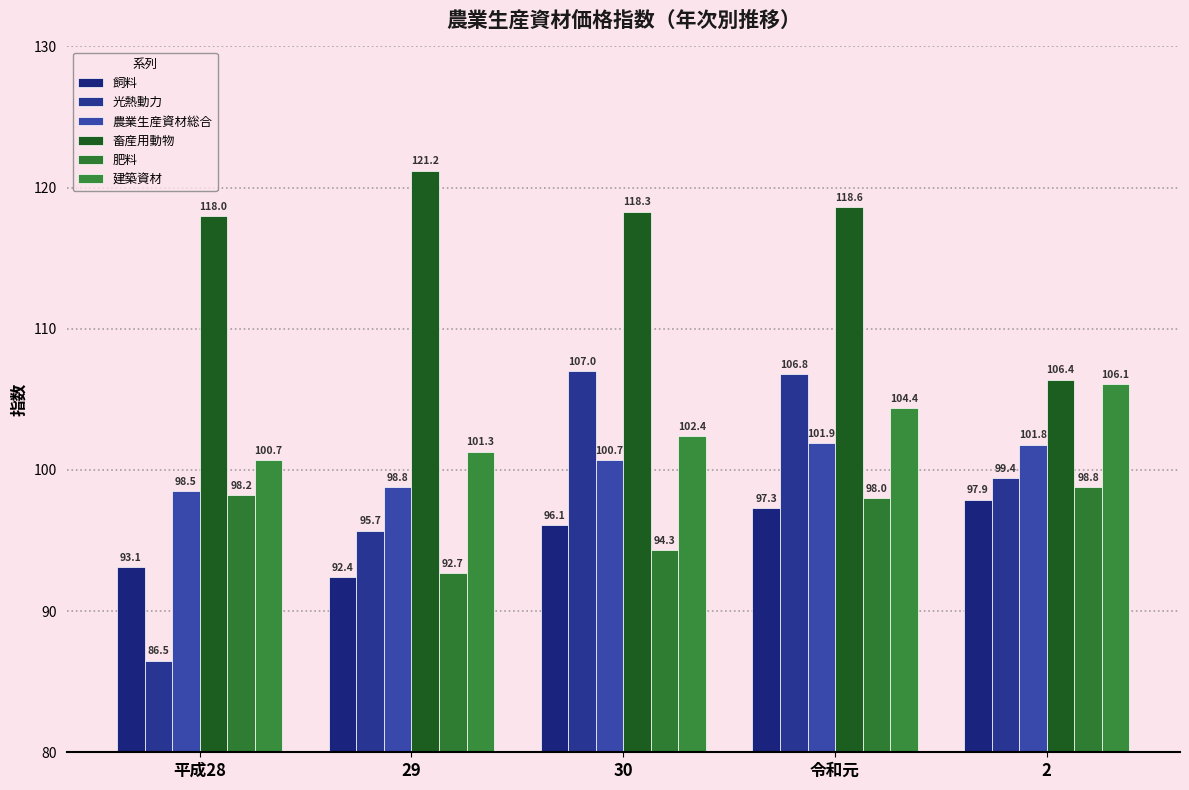

What is the label of the 2nd bar from the left?

29